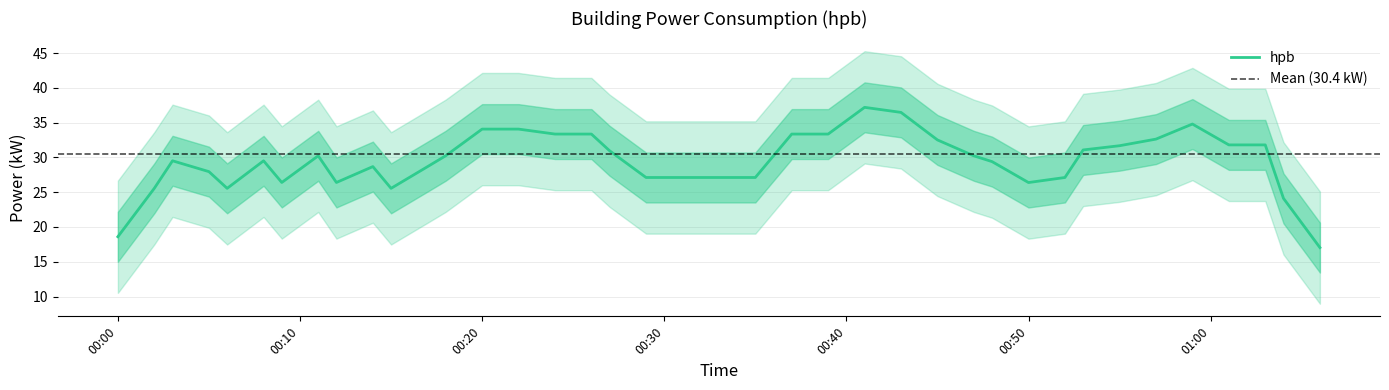

Does the chart have visible grid lines?

Yes